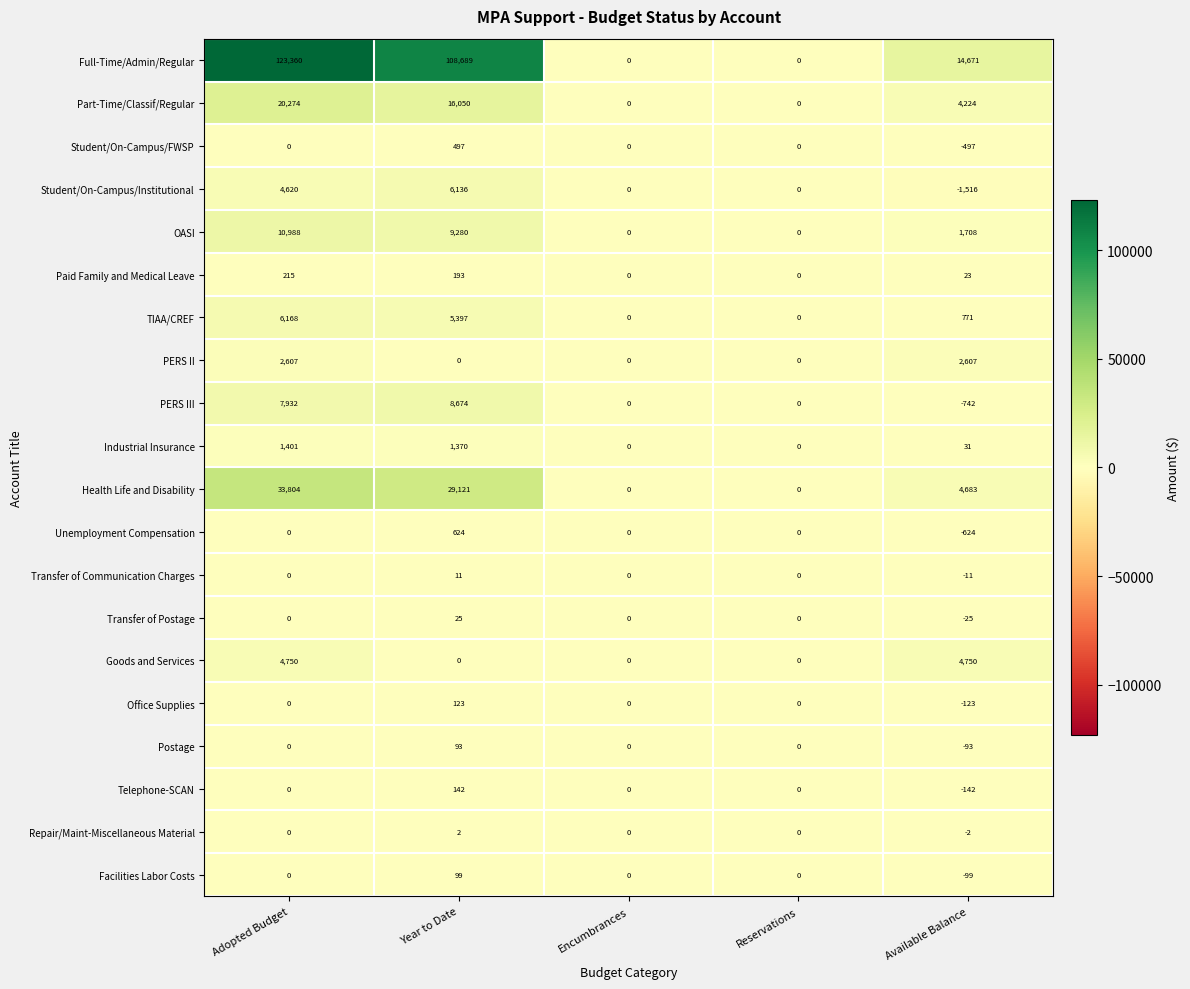

At which label does Telephone-SCAN reach its peak?

Year to Date